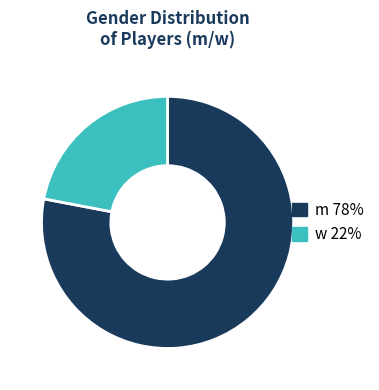

The w slice represents 22% of the pie. True or false?

True